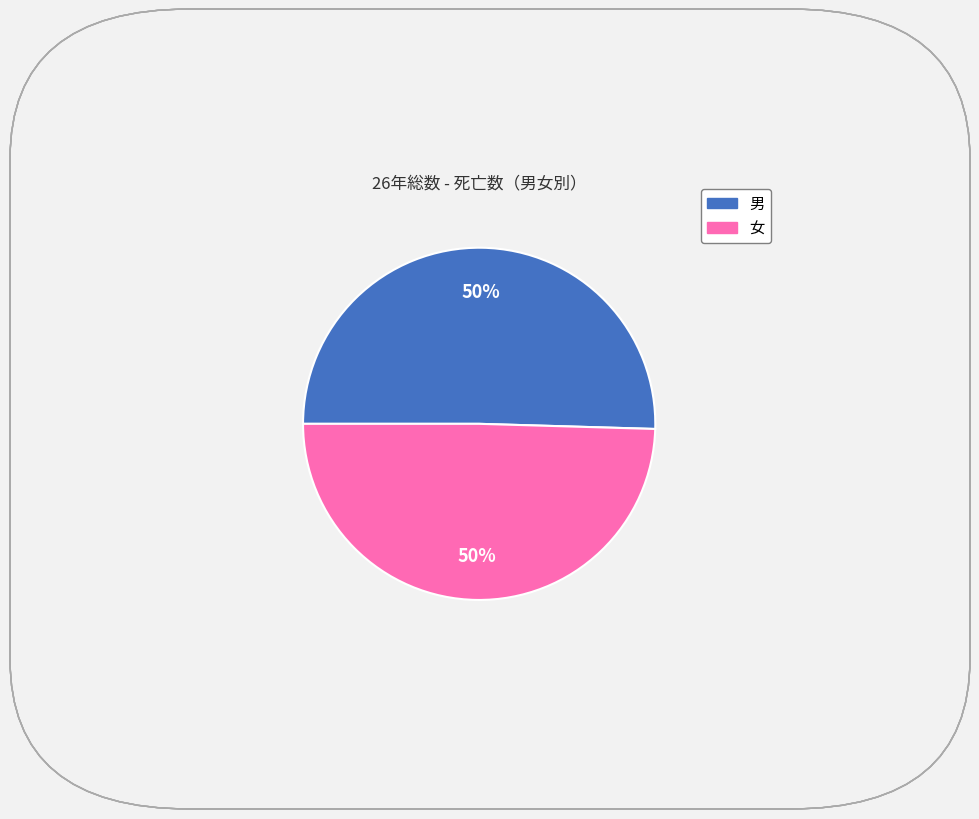

To the nearest percent, what is the combined percentage of 男 and 女?

100%